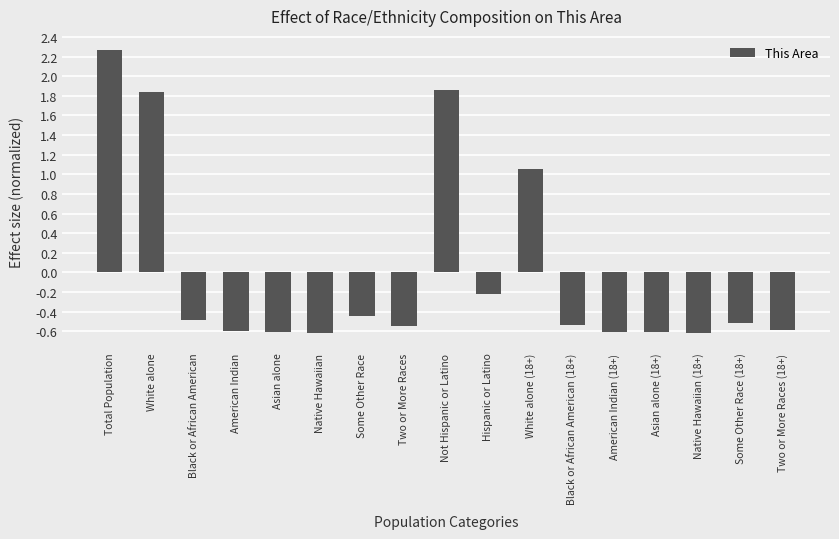

Does the chart contain stacked bars?

No